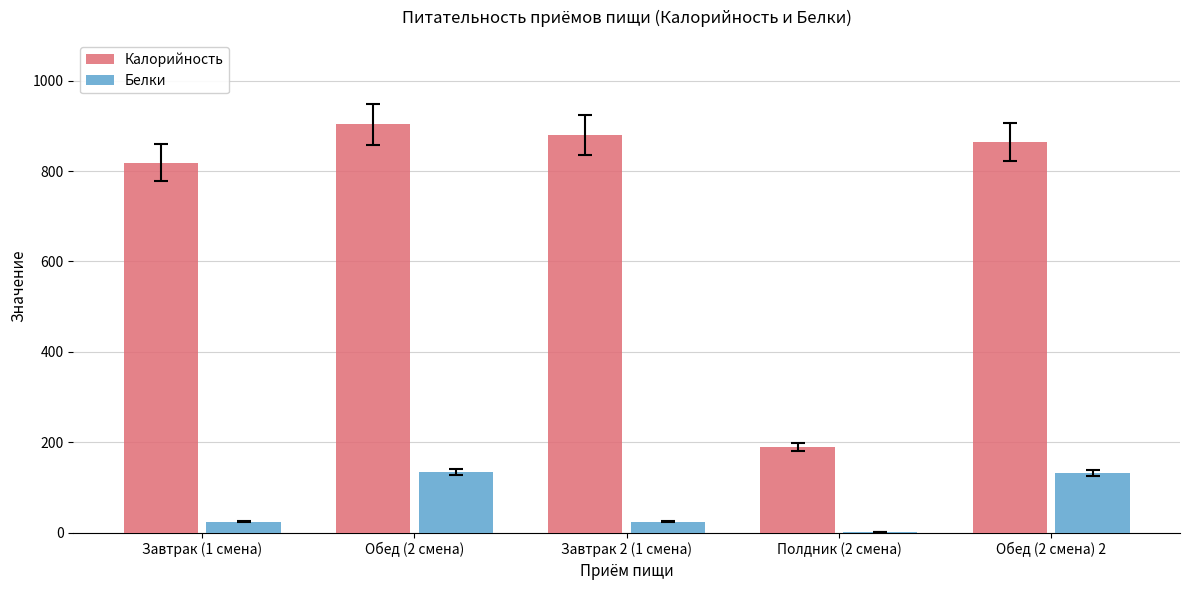

What are all the series names shown in the legend?

Калорийность, Белки